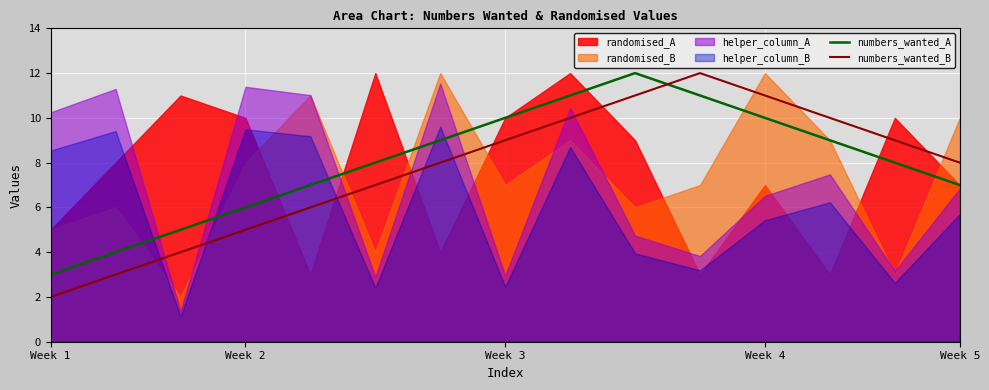

The value of numbers_wanted_A at Week 5 is 7. True or false?

True